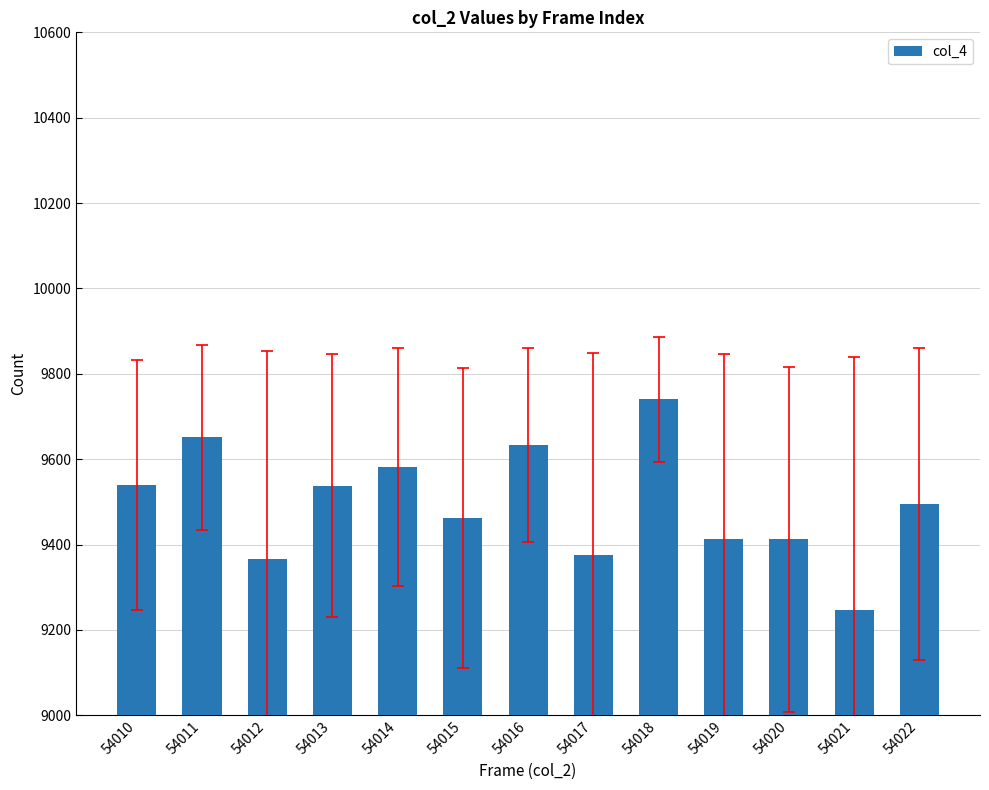

What is the value of the 7th bar from the left?

9633